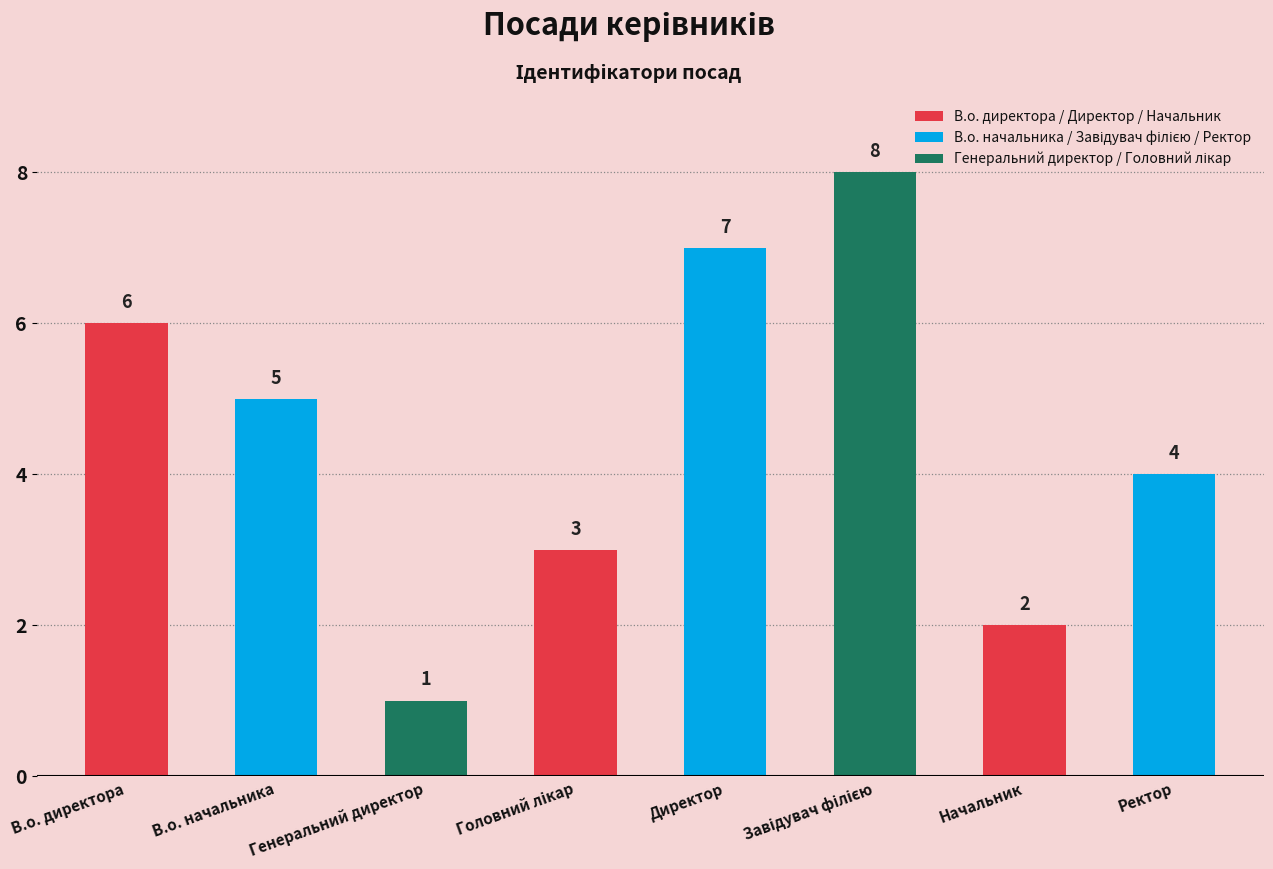

What is the value of the 1st bar from the left?

6